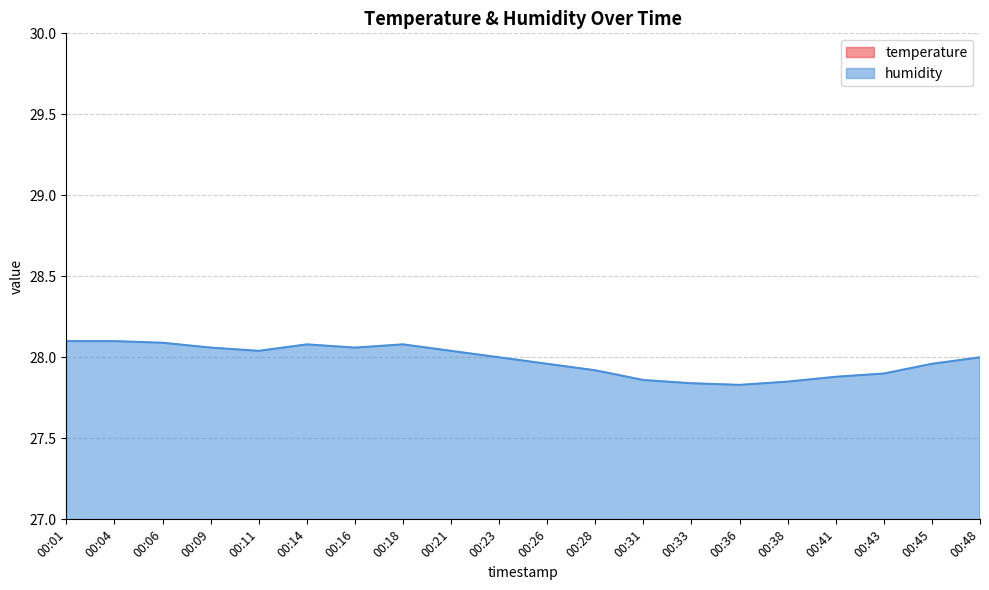

What is the value of the humidity point at the 6th from the left?

28.1